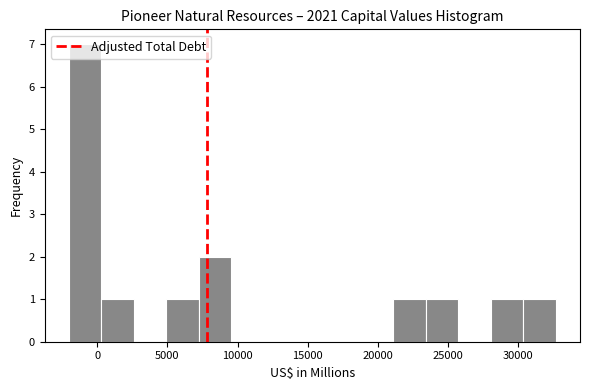

Reading left to right, list every bar in this chart as the range it spans on the x-axis followed by its height. Neither the bar edges nor the heights are printed on the chart, so give them approximately, as read against the axes.

-2000 to 500: 7
500 to 2500: 1
2500 to 5000: 0
5000 to 7000: 1
7000 to 9500: 2
9500 to 12000: 0
12000 to 14000: 0
14000 to 16500: 0
16500 to 19000: 0
19000 to 21000: 0
21000 to 23500: 1
23500 to 26000: 1
26000 to 28000: 0
28000 to 30500: 1
30500 to 32500: 1